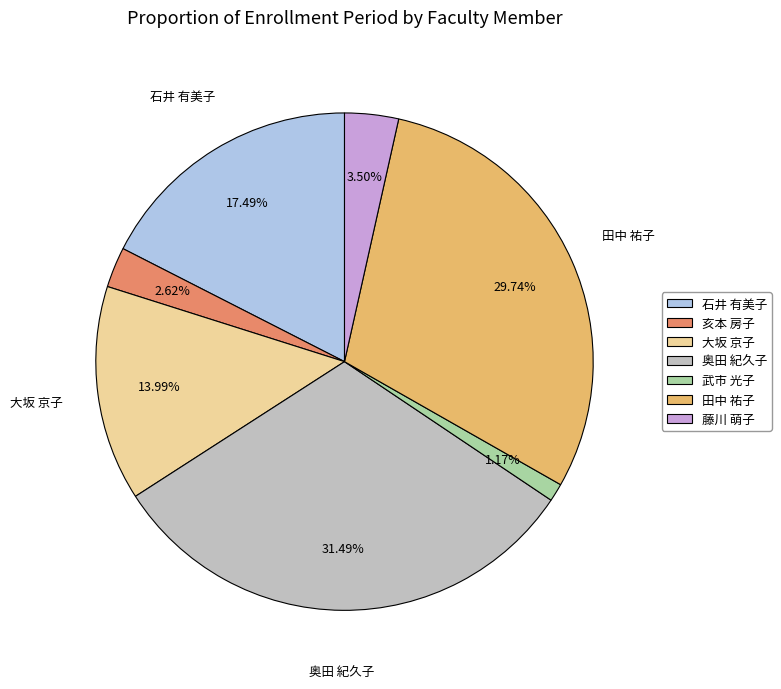

True or false: 石井 有美子 accounts for 11% of the total.

False